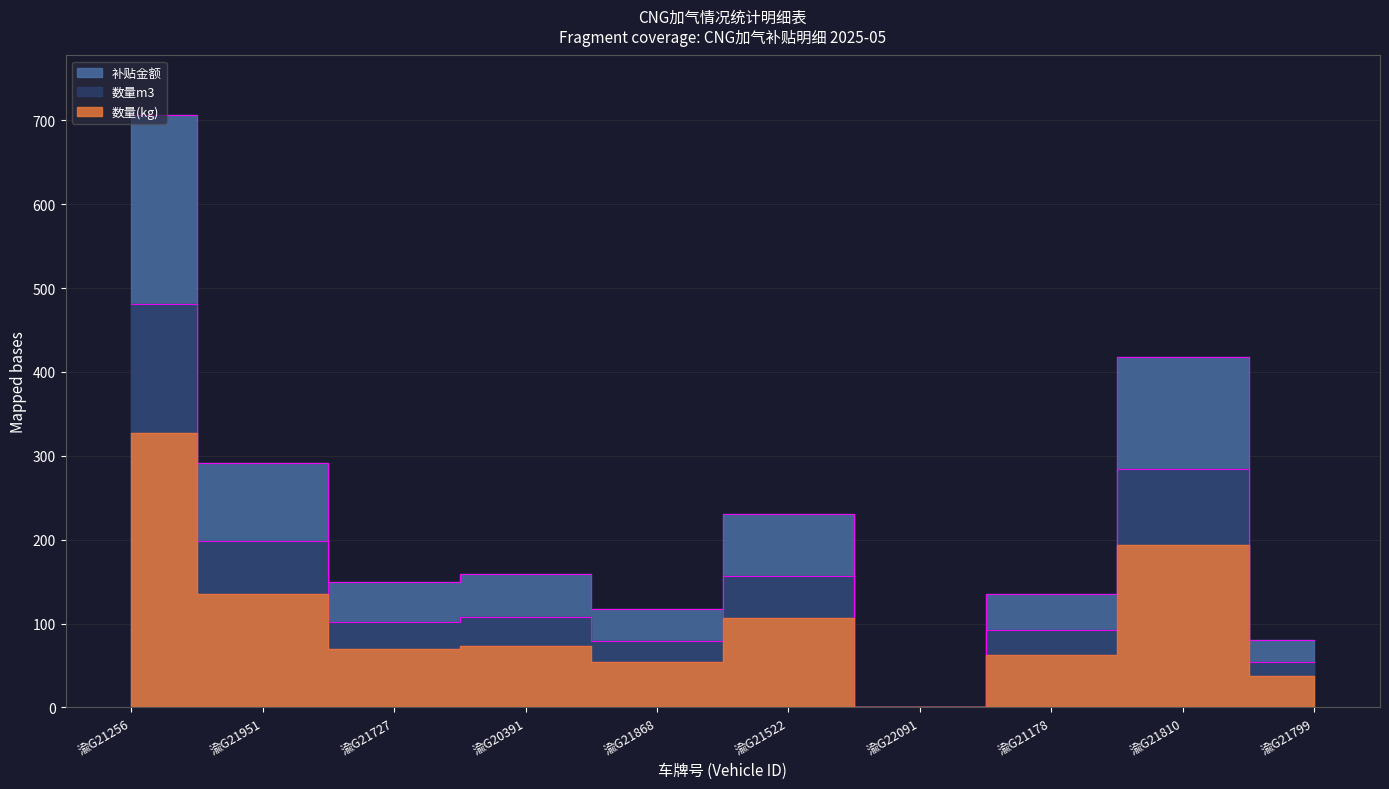

Where does the 数量(kg) series first go above 158?

渝G21256